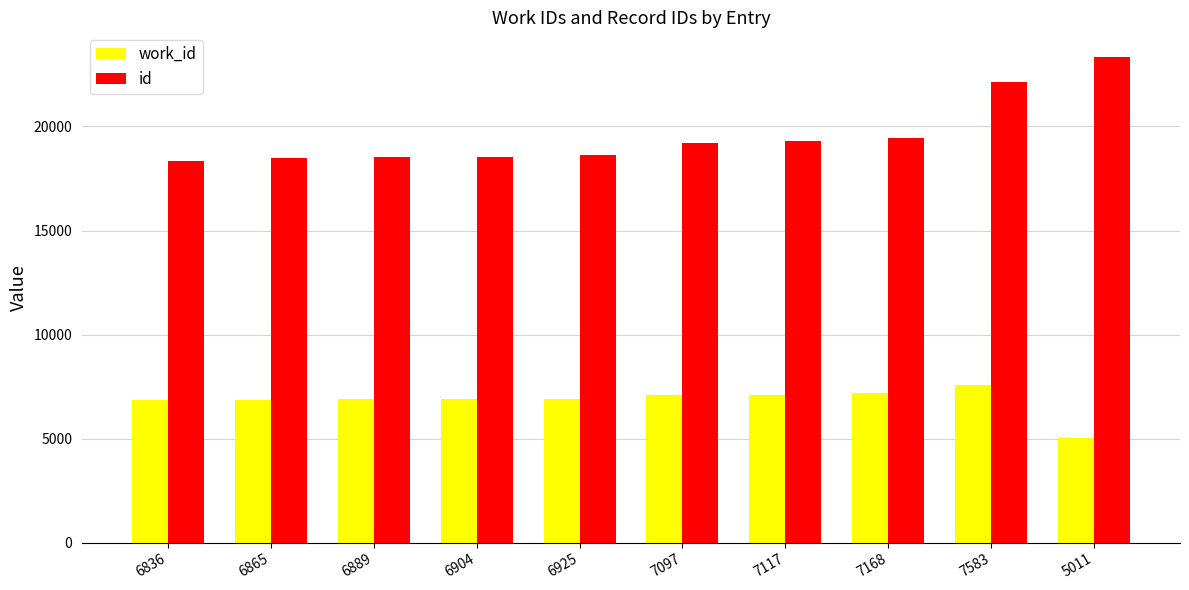

What is the label of the 5th bar from the left?

6925